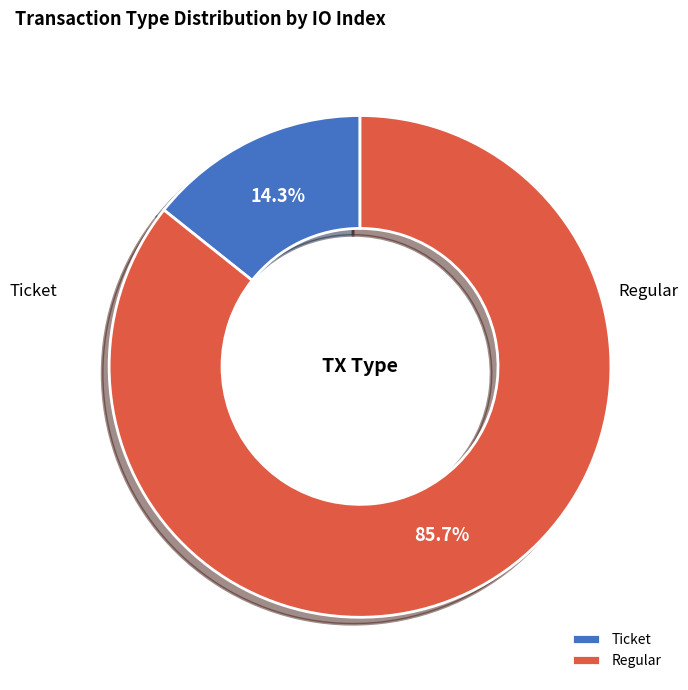

The Ticket slice represents 9% of the pie. True or false?

False